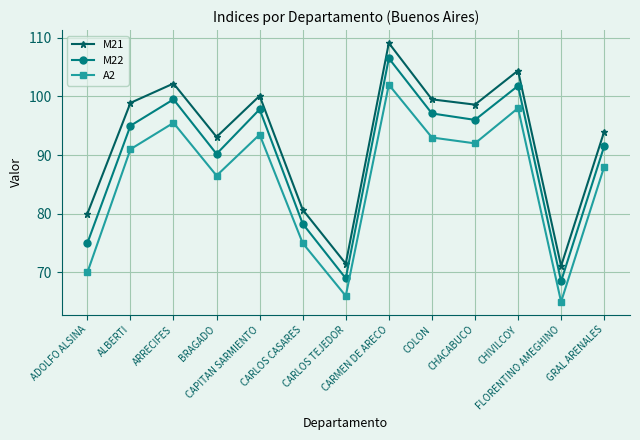

Is it true that M21 equals 64.5 at CARMEN DE ARECO?

False